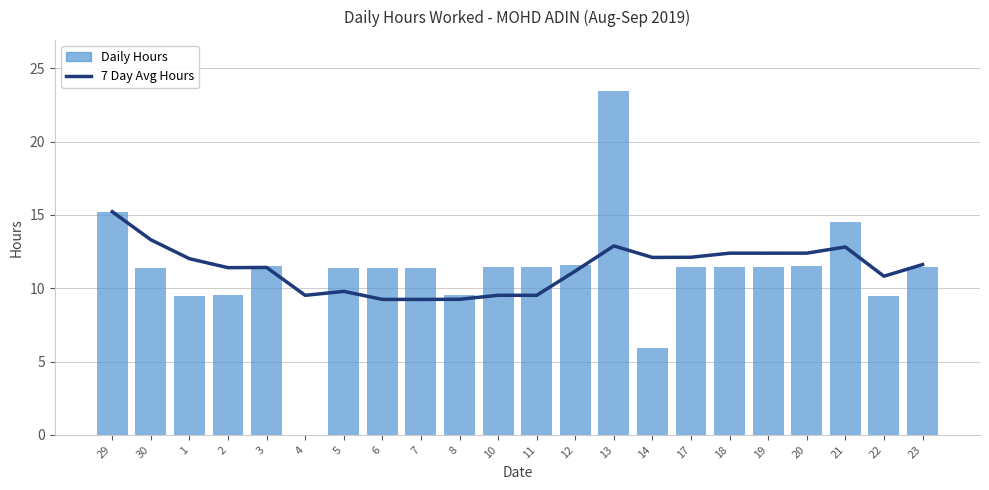

Reading right to left, transcribe all the data shown in this chart.

7 Day Avg Hours: 23=11.6	22=10.8	21=12.8	20=12.4	19=12.4	18=12.4	17=12.1	14=12.1	13=12.9	12=11.2	11=9.5	10=9.5	8=9.2	7=9.2	6=9.2	5=9.8	4=9.5	3=11.4	2=11.4	1=12.0	30=13.3	29=15.2
Daily Hours: 23=11.5	22=9.5	21=14.5	20=11.5	19=11.5	18=11.5	17=11.4	14=5.9	13=23.4	12=11.6	11=11.5	10=11.5	8=9.5	7=11.4	6=11.4	5=11.4	4=0.0	3=11.5	2=9.6	1=9.4	30=11.4	29=15.2